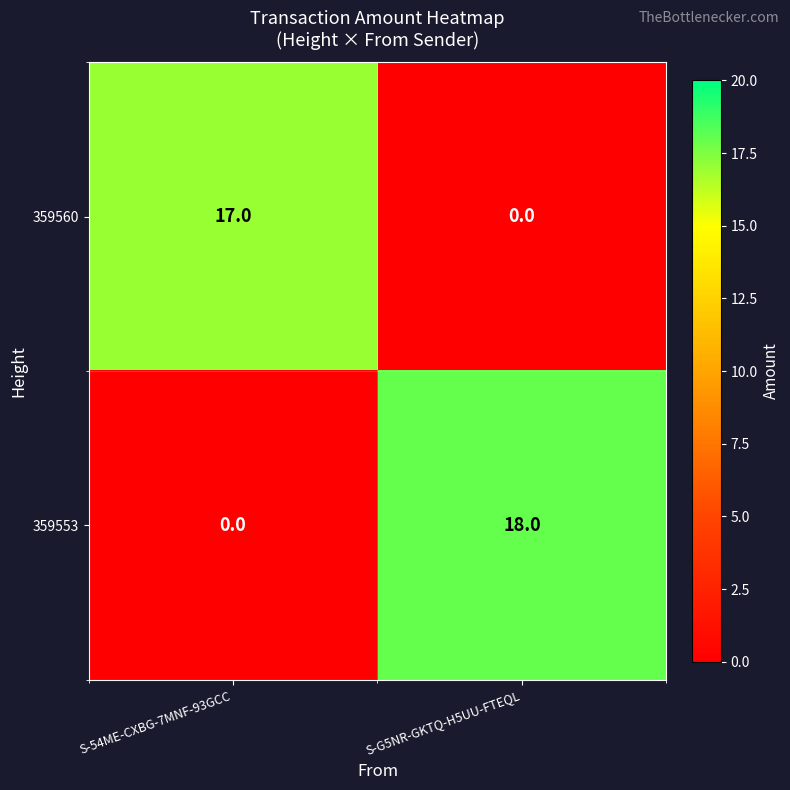

What is the difference between the highest and lowest values at S-54ME-CXBG-7MNF-93GCC?

17